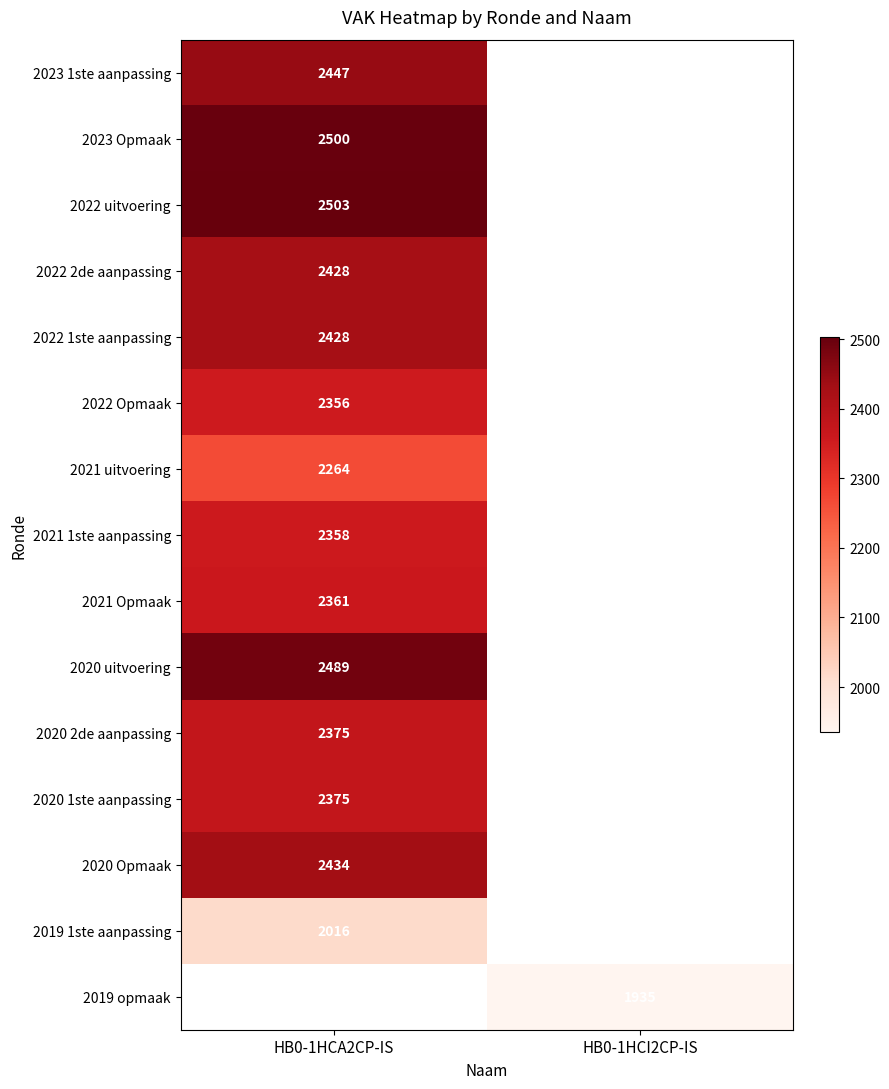

The 2020 2de aanpassing series shows 2375 at HB0-1HCA2CP-IS. True or false?

True